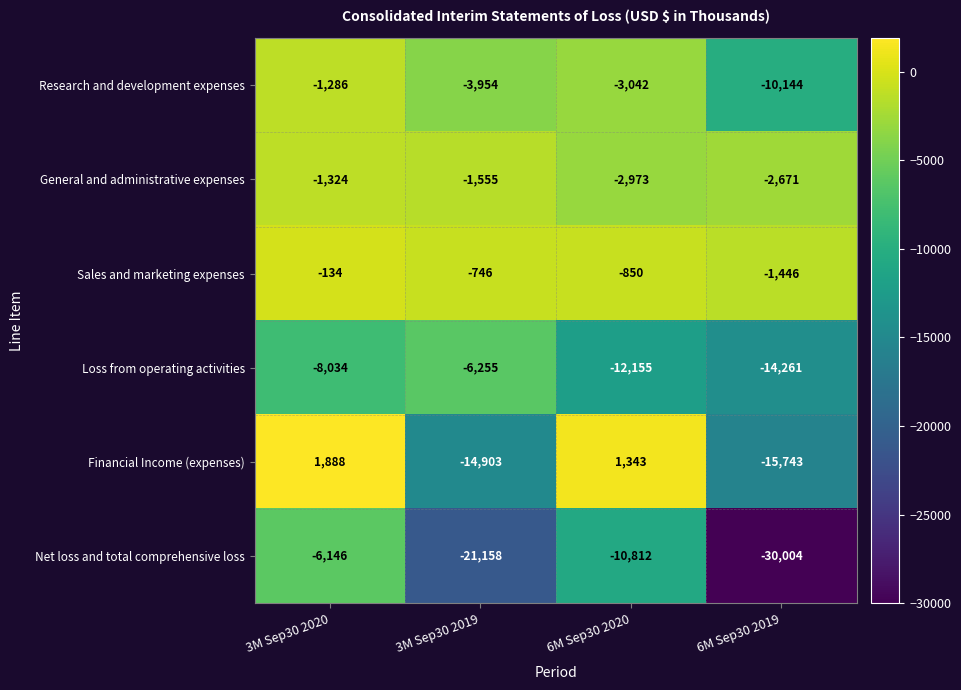

How many values in the Loss from operating activities series exceed -8034?

1